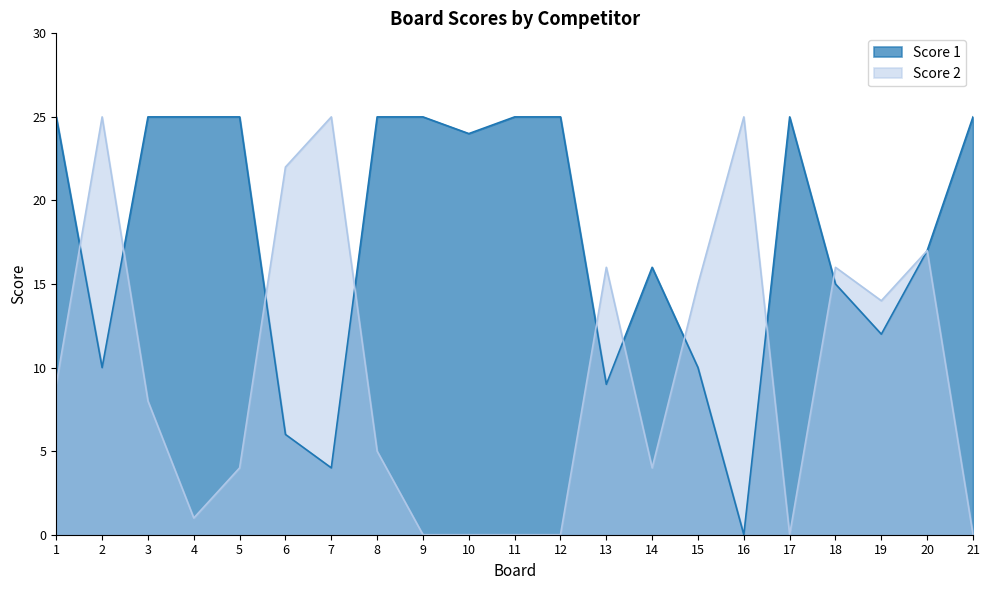

List the labels in order of Score 1 value, smallest first.

16, 7, 6, 13, 2, 15, 19, 18, 14, 20, 10, 1, 3, 4, 5, 8, 9, 11, 12, 17, 21